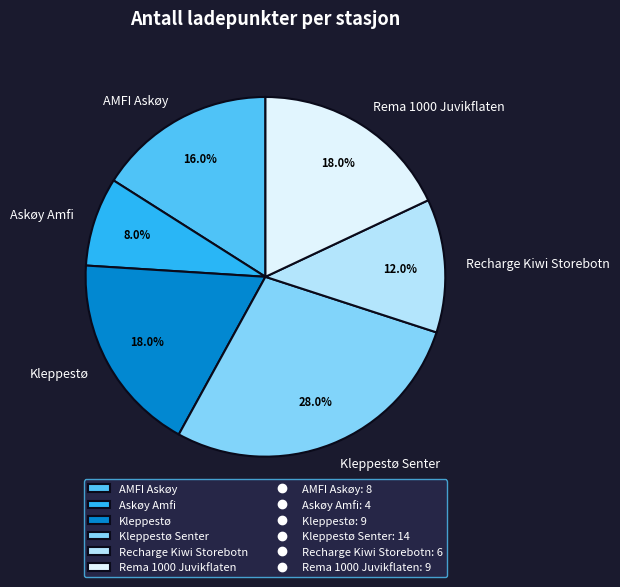

Which slice is the largest?

Kleppestø Senter